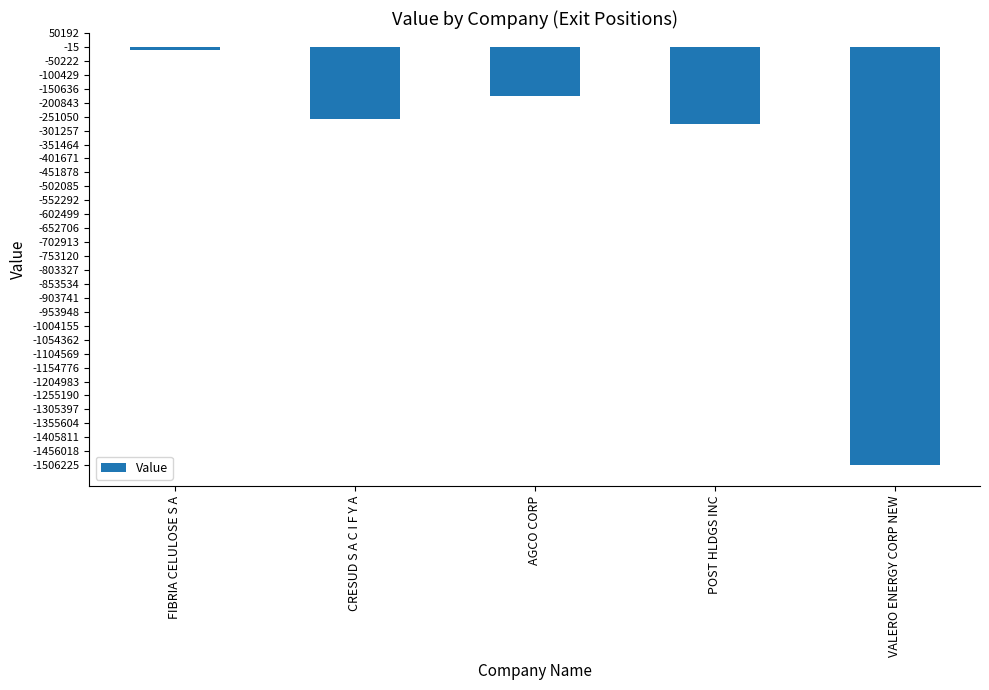

Reading left to right, list all the values displayed in this chart.

FIBRIA CELULOSE S A=-10722	CRESUD S A C I F Y A=-258846	AGCO CORP=-176076	POST HLDGS INC=-275666	VALERO ENERGY CORP NEW=-1506225